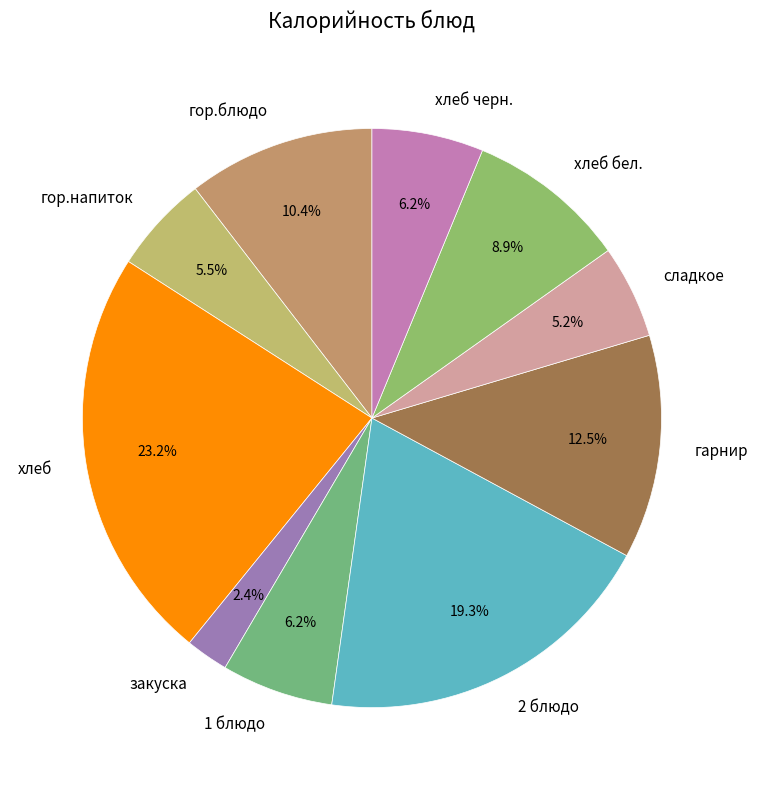

Combined, do закуска and хлеб account for over 50%?

No